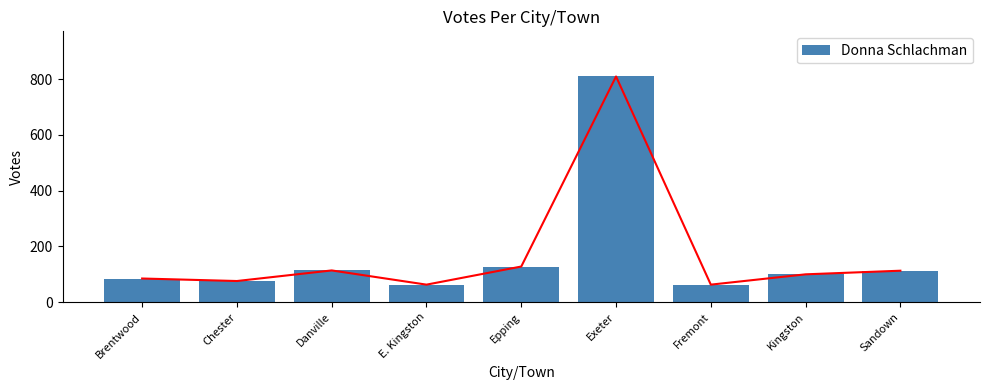

At which label does the data first exceed 100?

Danville